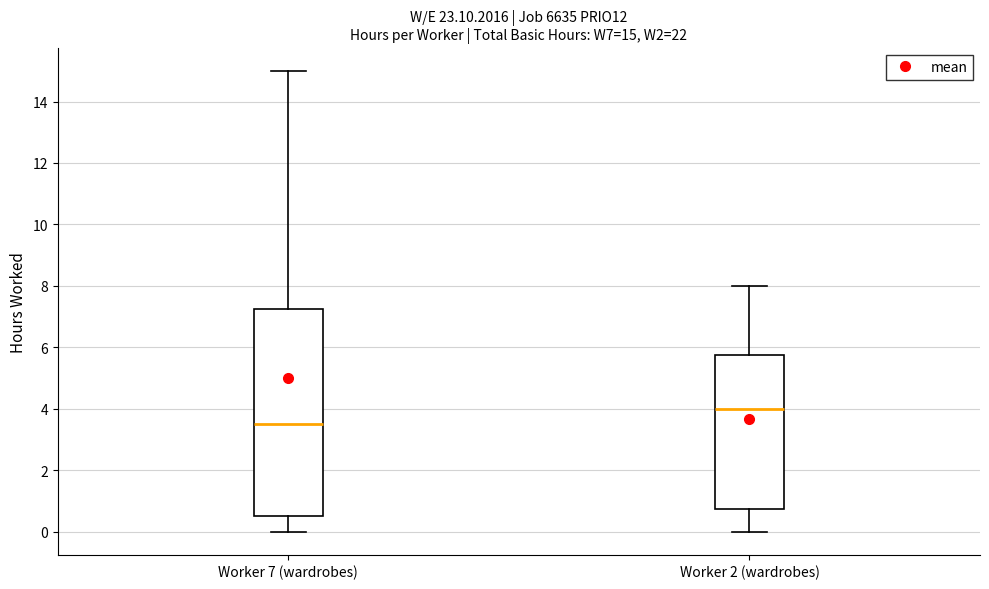

Which box has the highest median line?

Worker 2 (wardrobes)